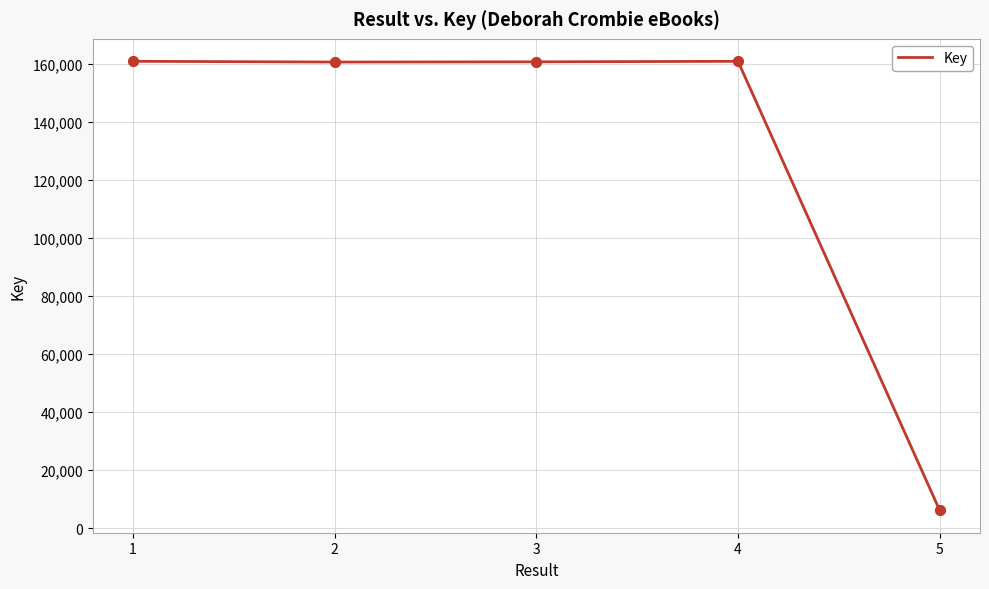

What is the change in value from 1 to 5?

-154713